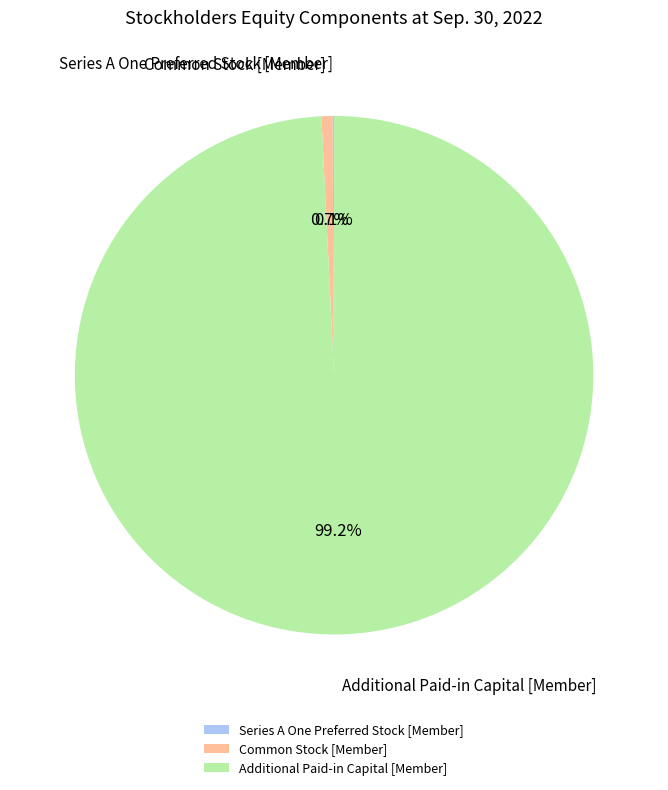

Does Additional Paid-in Capital [Member] account for over 50% of the chart?

Yes